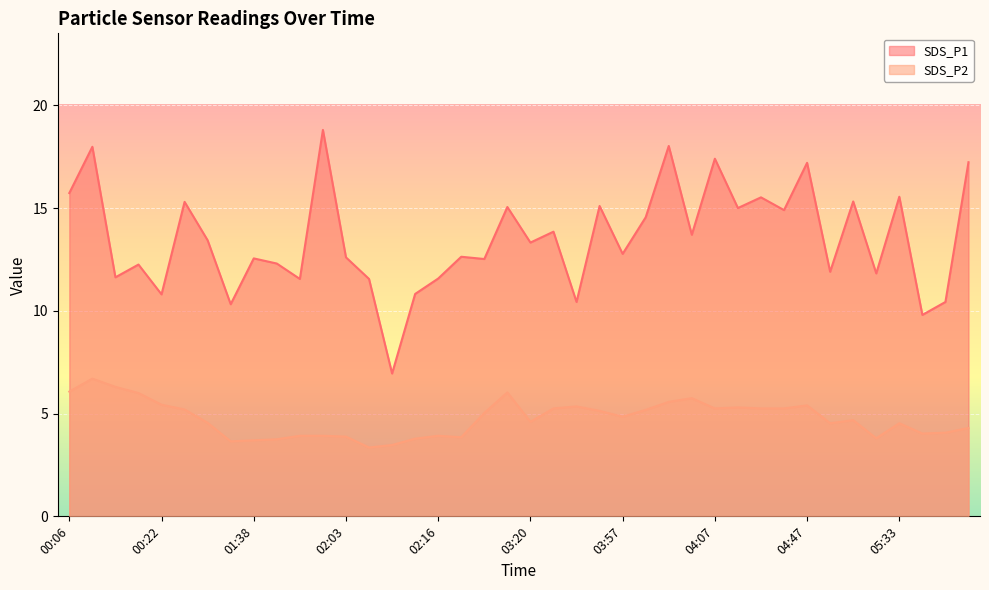

True or false: SDS_P2 and SDS_P1 cross at least once.

False